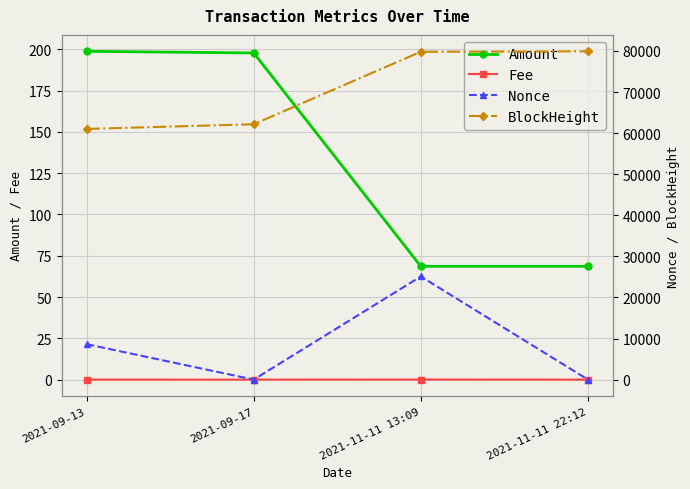

True or false: BlockHeight has a value of 115974.2 at 2021-11-11 22:12.

False